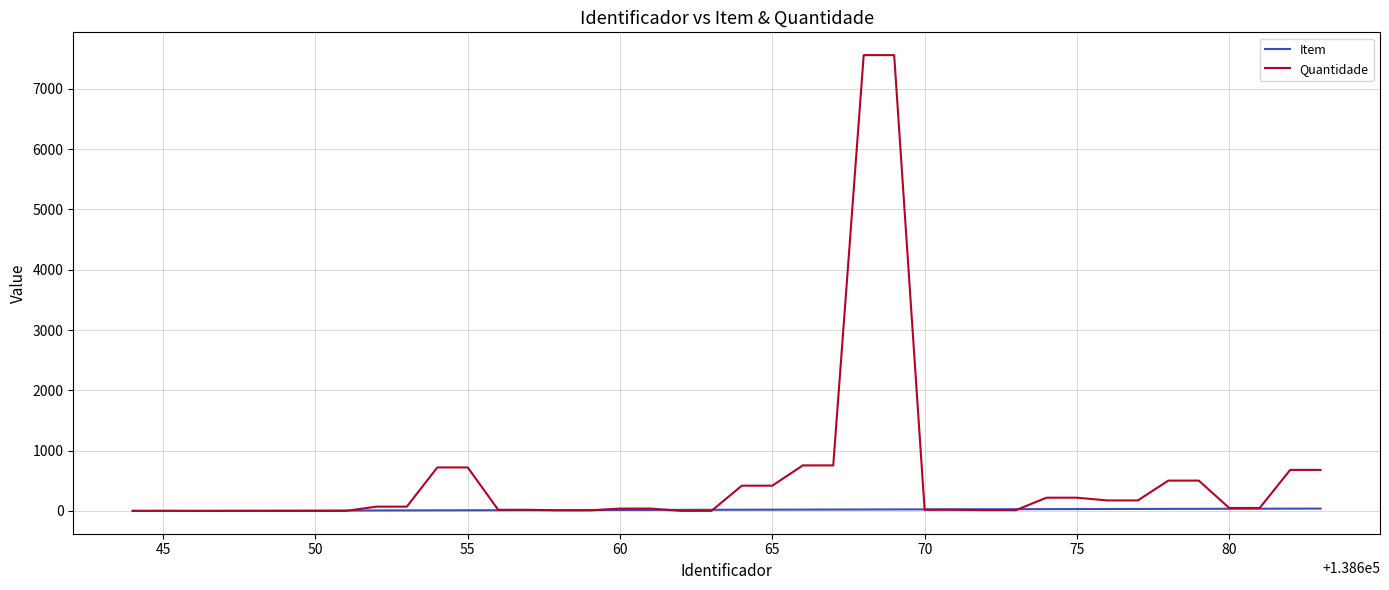

How many lines are shown in the chart?

2